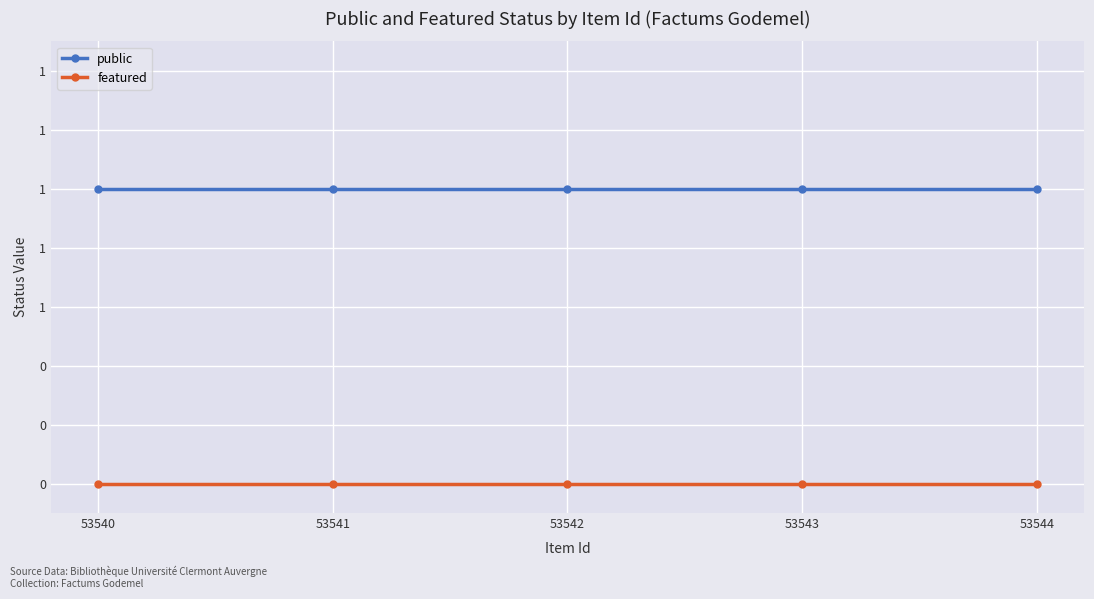

Rank the series by their maximum value, from highest to lowest.

public, featured